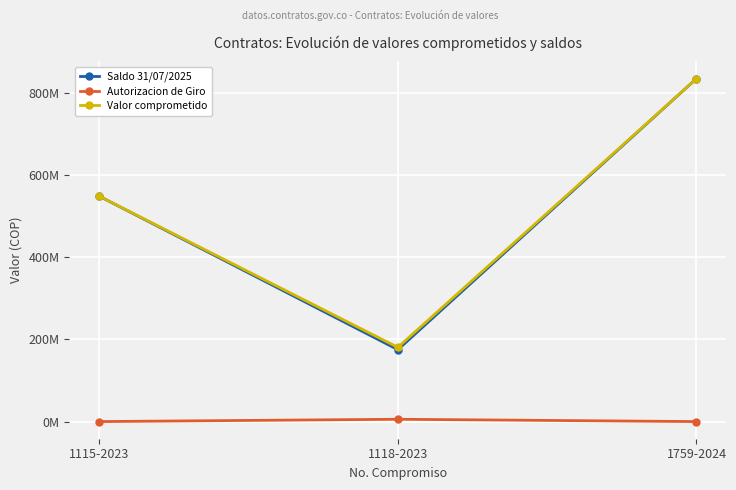

What is the difference between the Autorizacion de Giro values at 1118-2023 and 1759-2024?

5611593